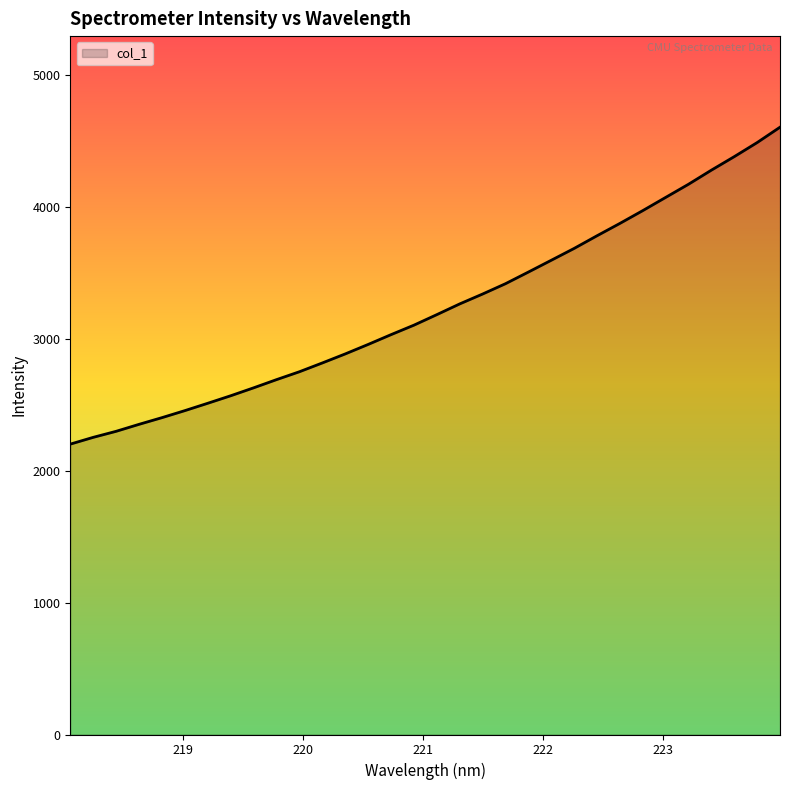

What is the greatest value displayed?

4603.4